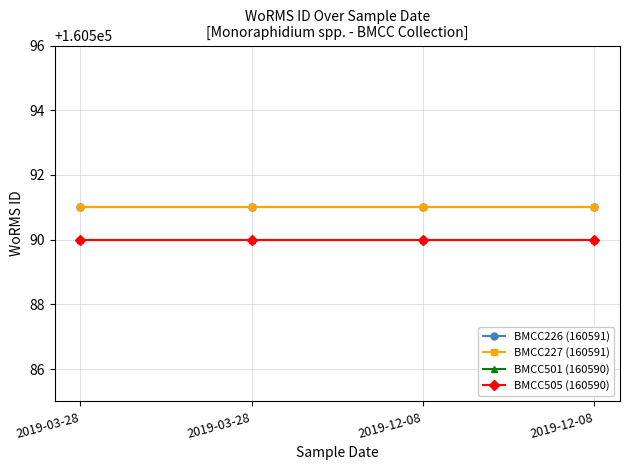

What is the lowest value of the BMCC501 (160590) series?

160590